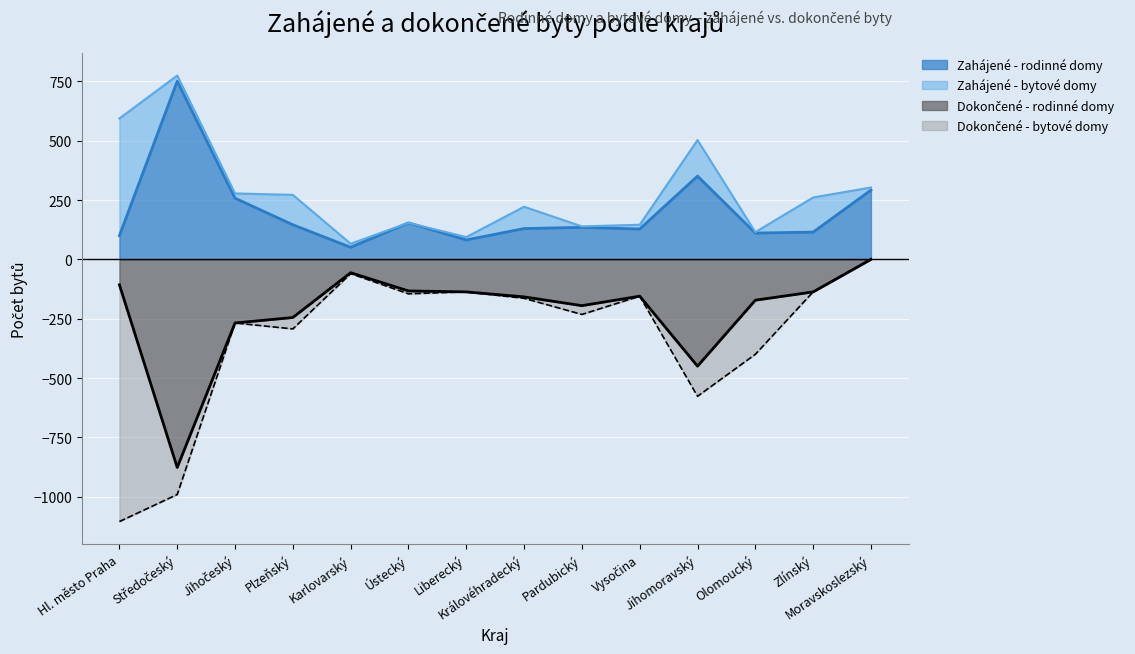

What is the minimum value for Dokončené - rodinné domy?

-877